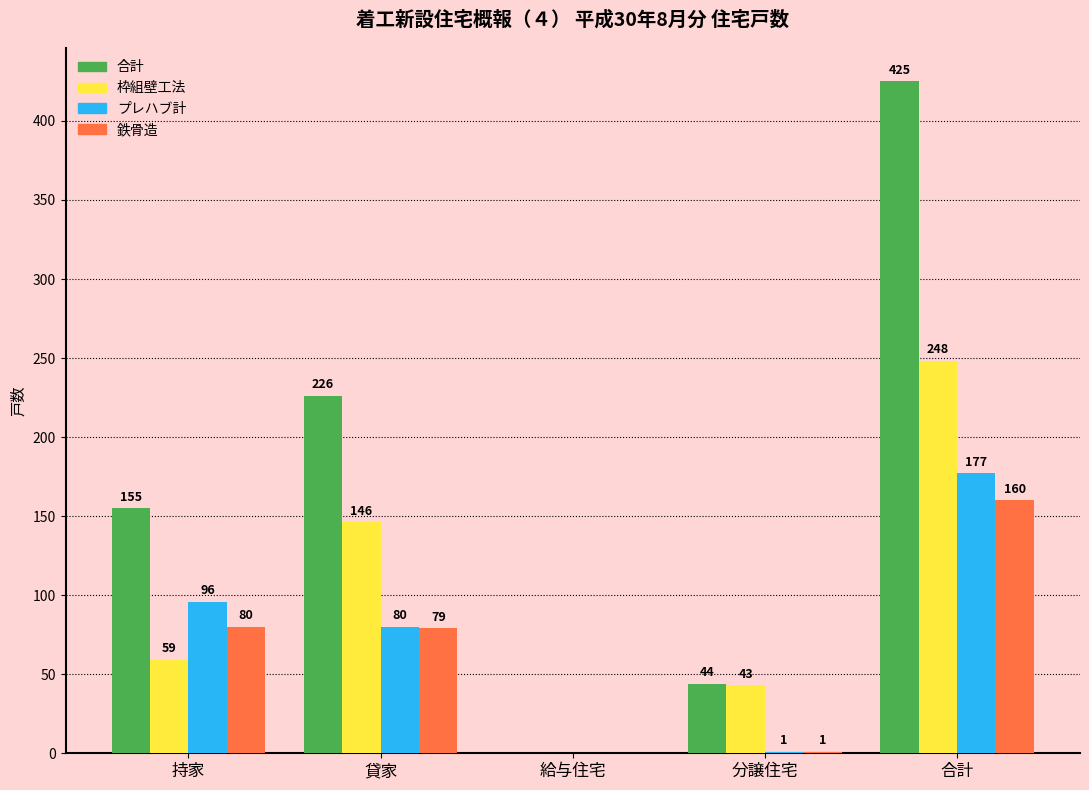

How many values in 合計 are above zero?

4